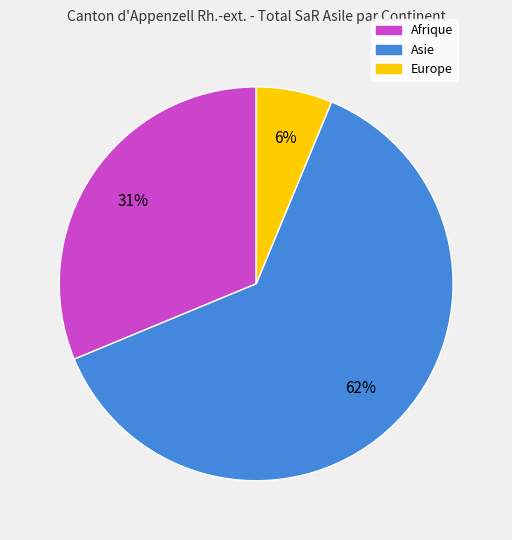

Which category has the biggest portion of the pie?

Asie